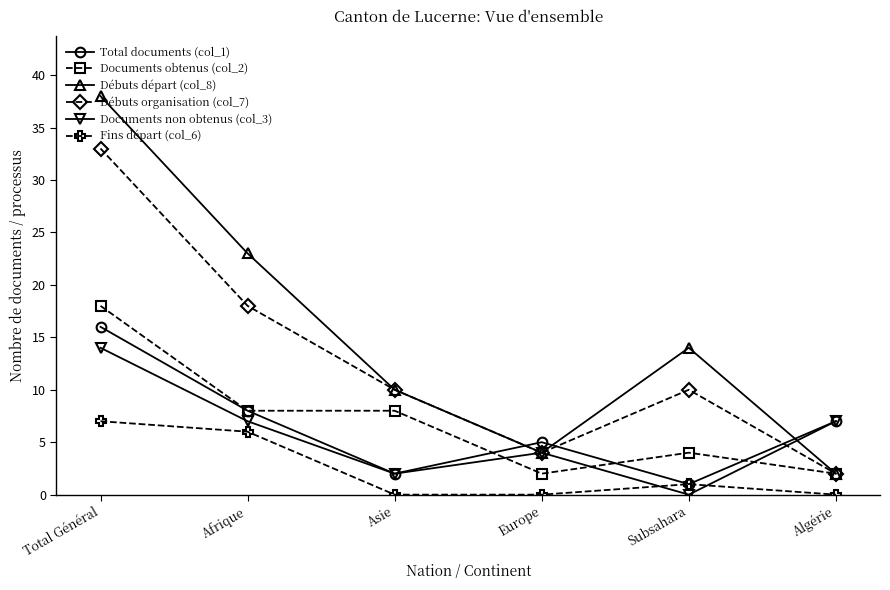

Which series has the largest total across all categories?

Débuts départ (col_8)